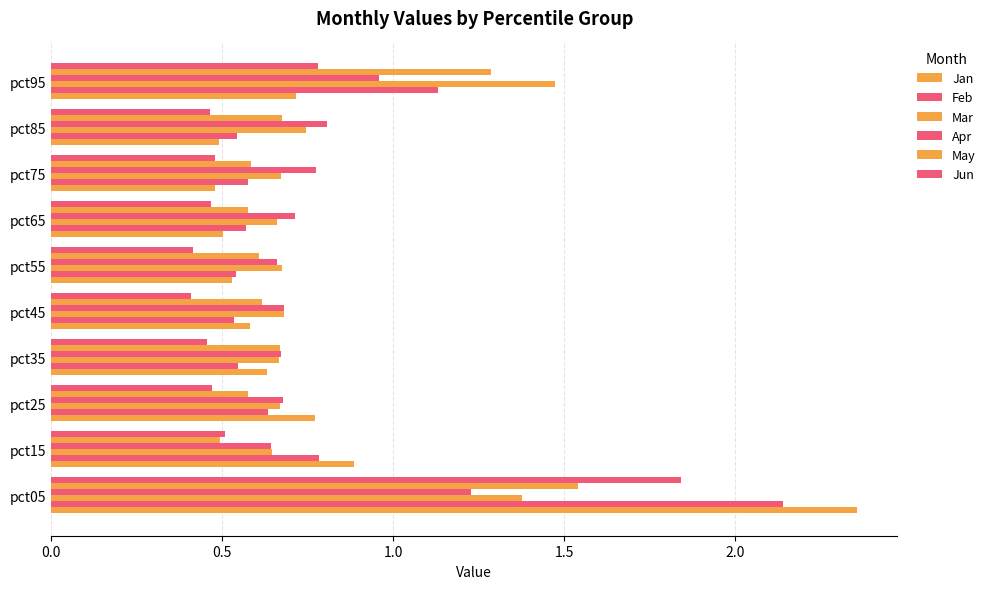

How many Mar values are between 0 and 1?

8